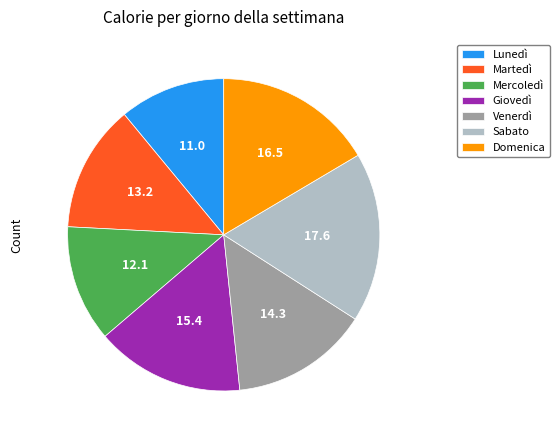

Does Venerdì account for over 50% of the chart?

No